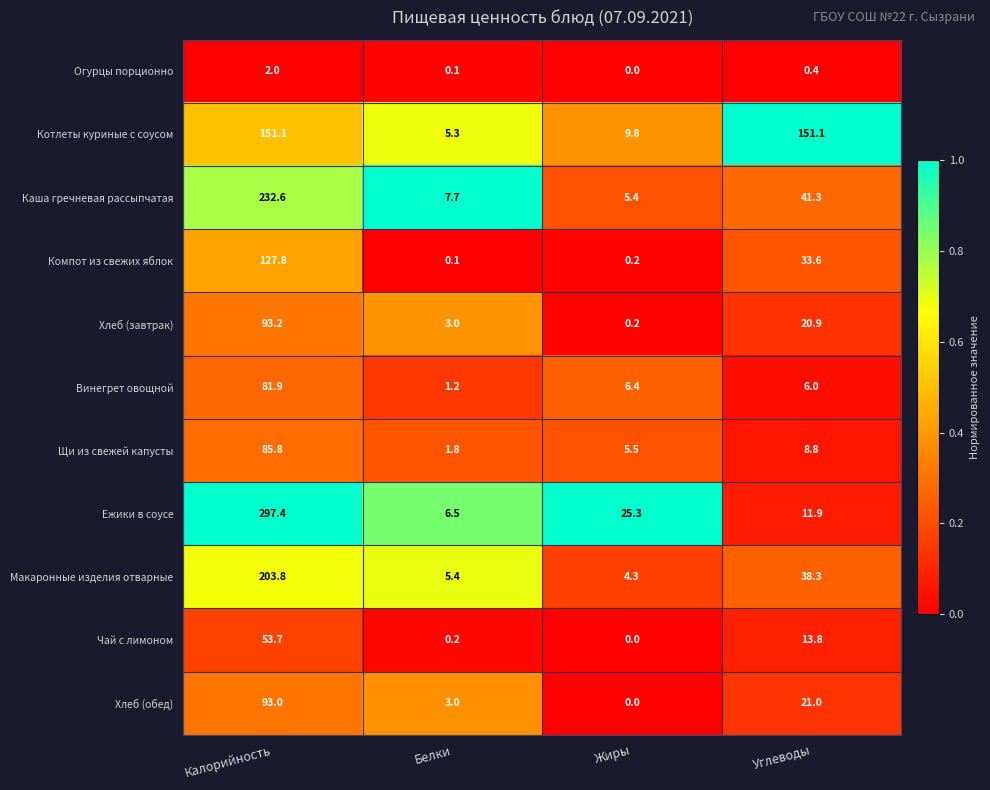

Which category has the highest value in the Огурцы порционно series?

Калорийность